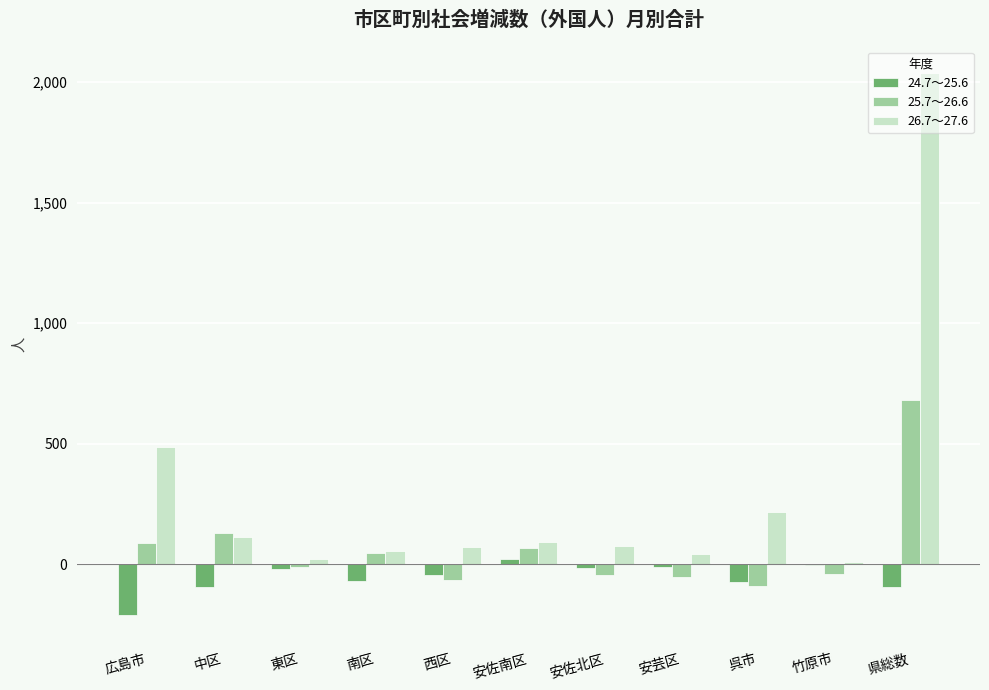

Which category has the highest value in the 25.7～26.6 series?

県総数